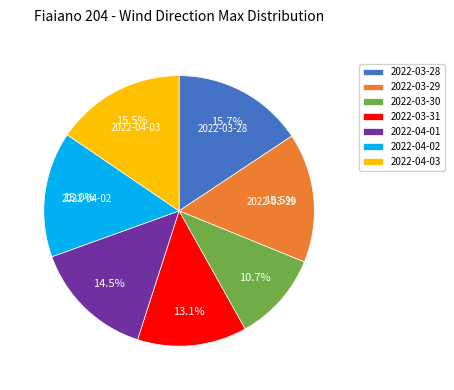

What is the smallest slice in the pie chart?

2022-03-30